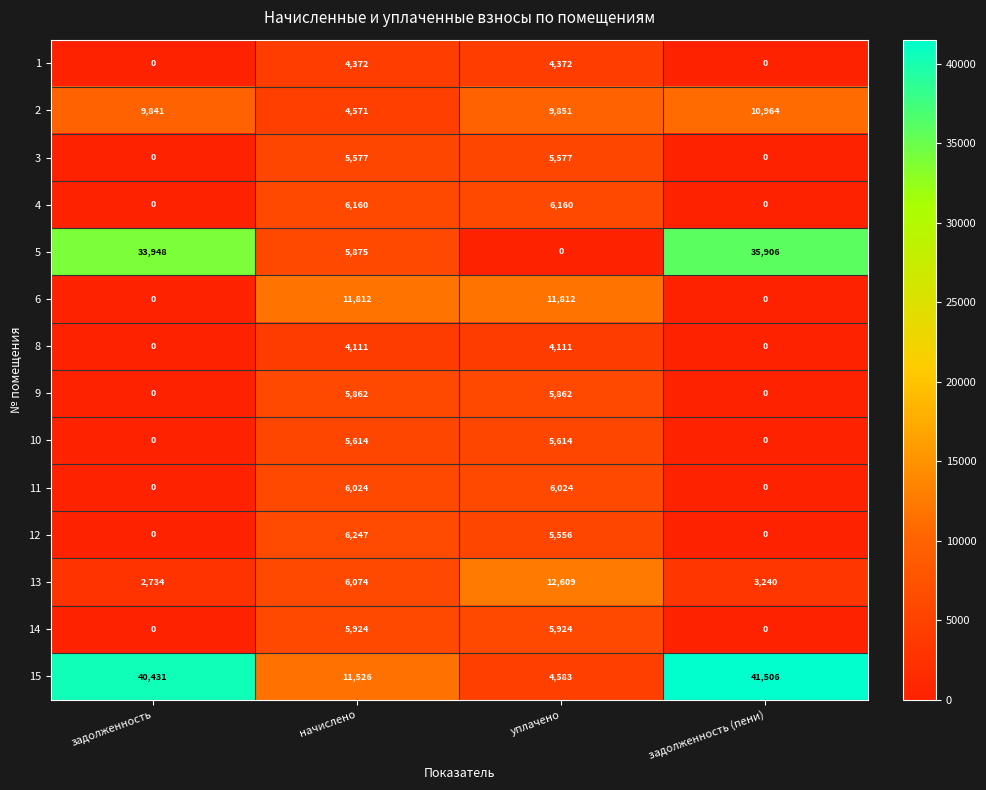

At which category is the sum across all series the highest?

задолженность (пени)